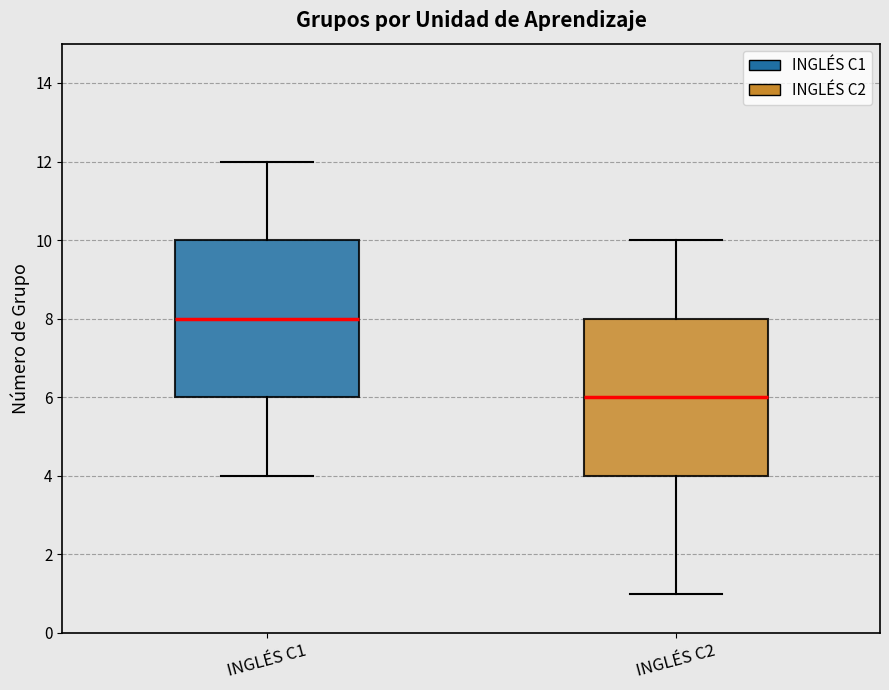

Reading left to right, read every box against the y-axis: the position of its median line, the range the box covers, and the ends of its whiskers. The values are not printed on the chart, so give them approximately, as read against the axis.

INGLÉS C1: median 8, box 6 to 10, whiskers 4 to 12
INGLÉS C2: median 6, box 4 to 8, whiskers 1 to 10